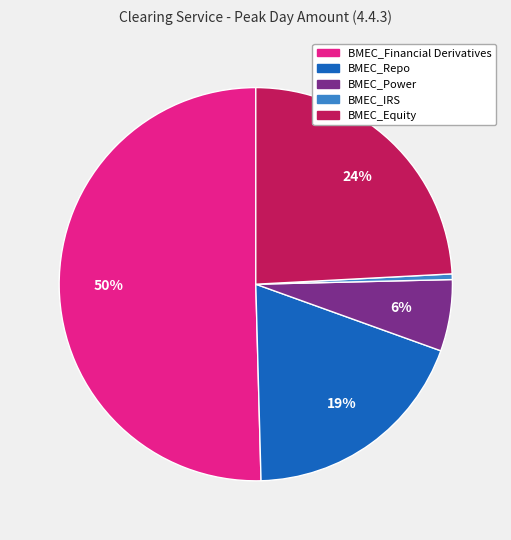

Does any single category account for the majority?

Yes